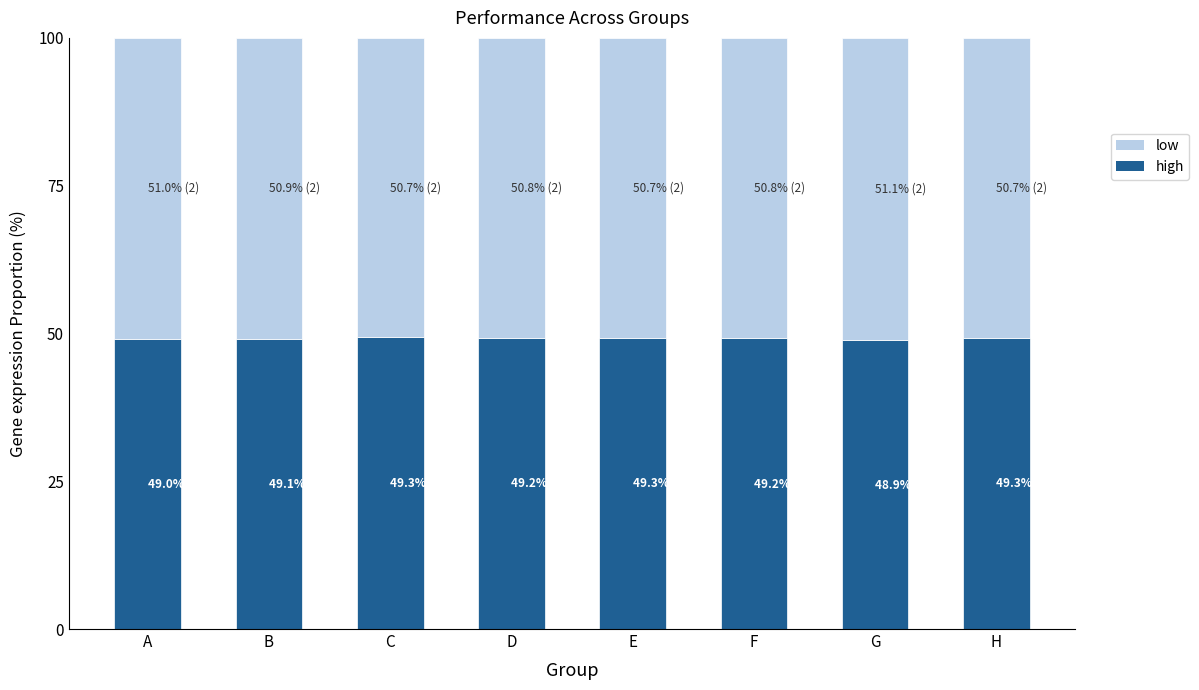

What are all the series names shown in the legend?

low, high